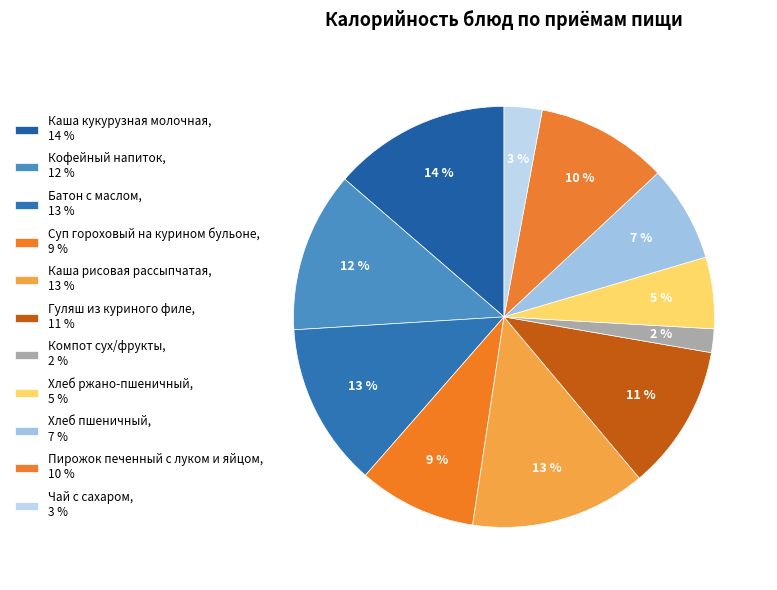

To the nearest percent, what is the difference between the largest and smallest slice percentages?

12%